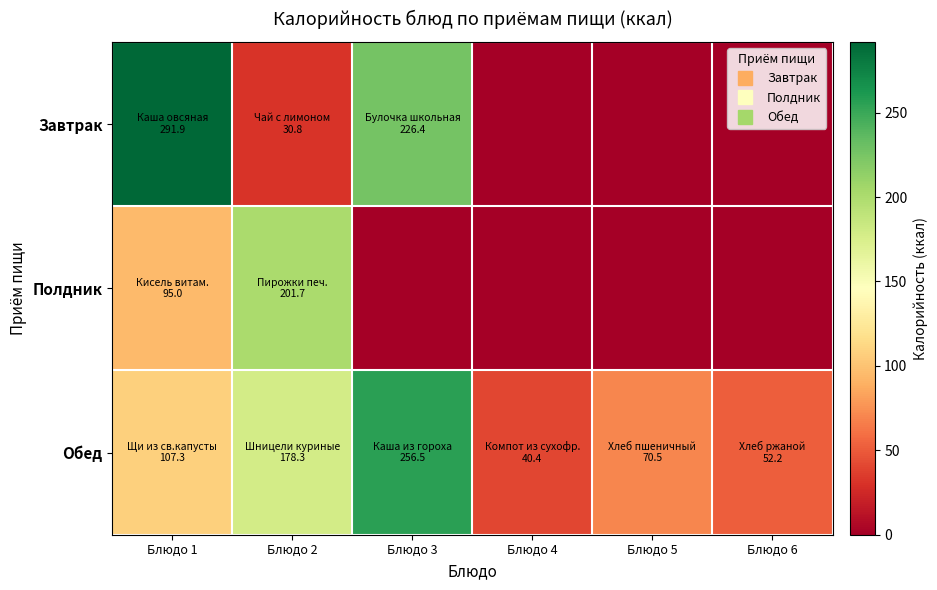

List the series in order of their overall mean, lowest first.

Полдник, Завтрак, Обед